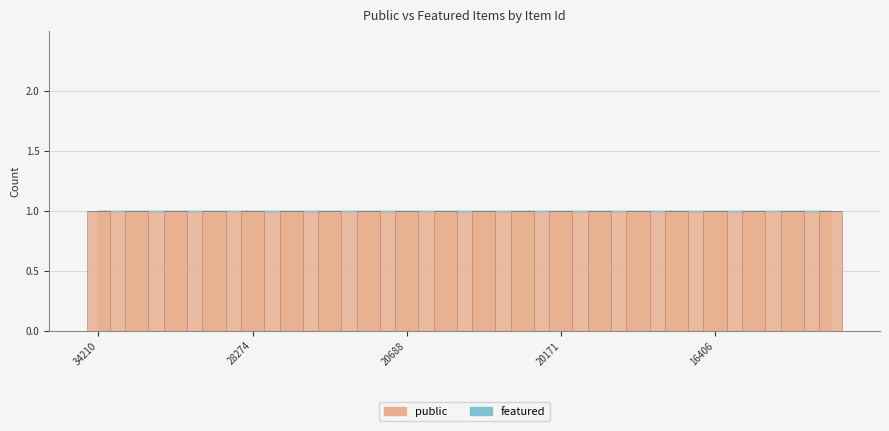

At which label does featured reach its peak?

34210